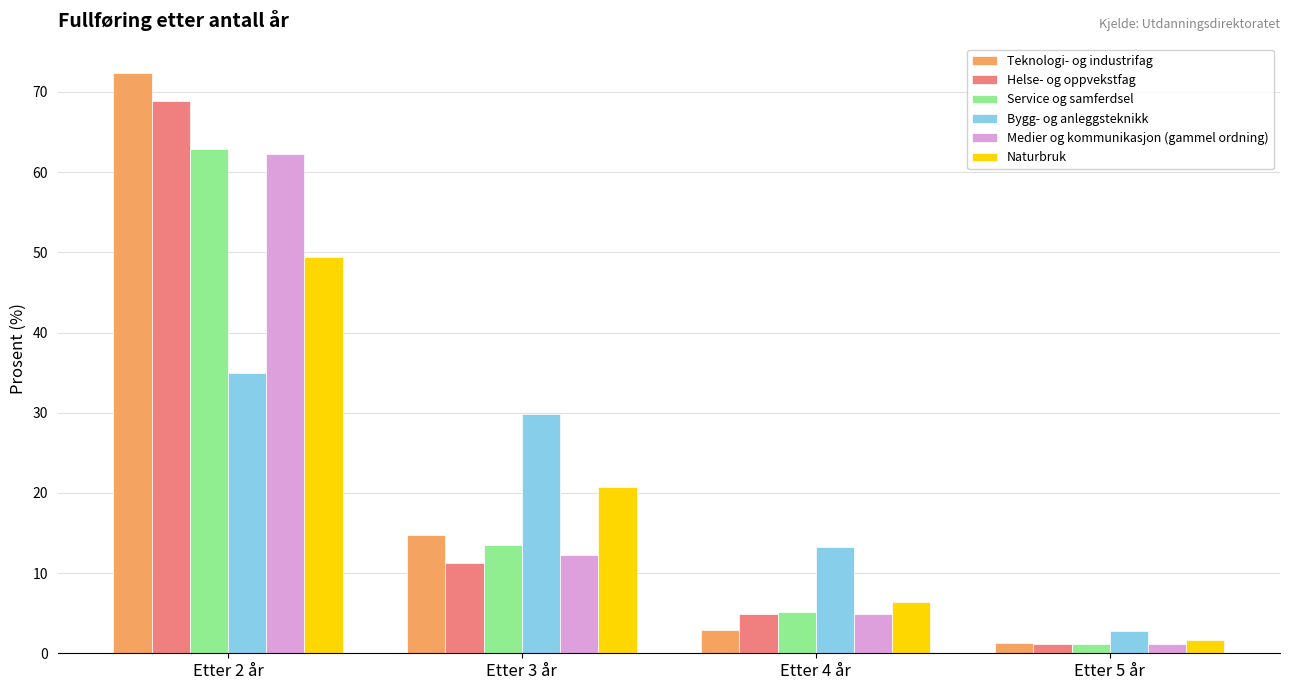

What is the label of the 2nd bar from the right?

Etter 4 år